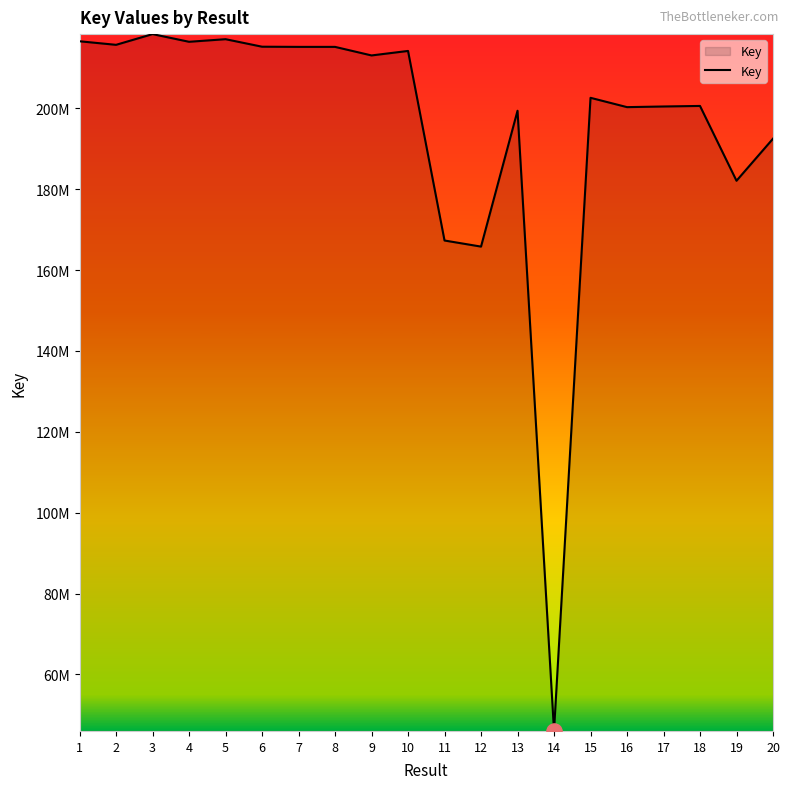

What is the change in value from 3 to 4?

-1898596